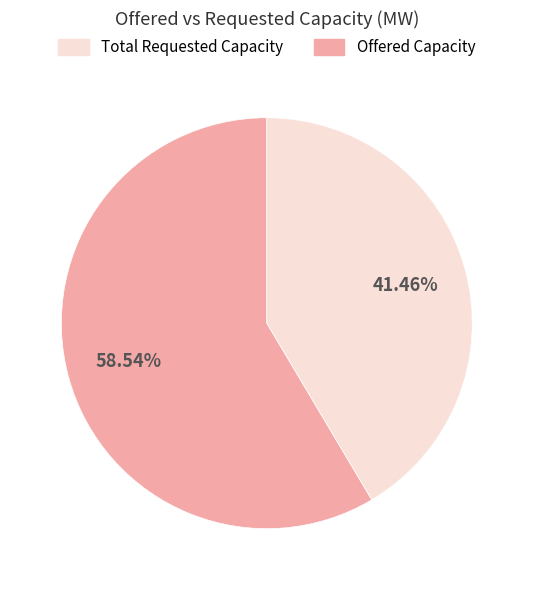

Is there a majority slice in this chart?

Yes